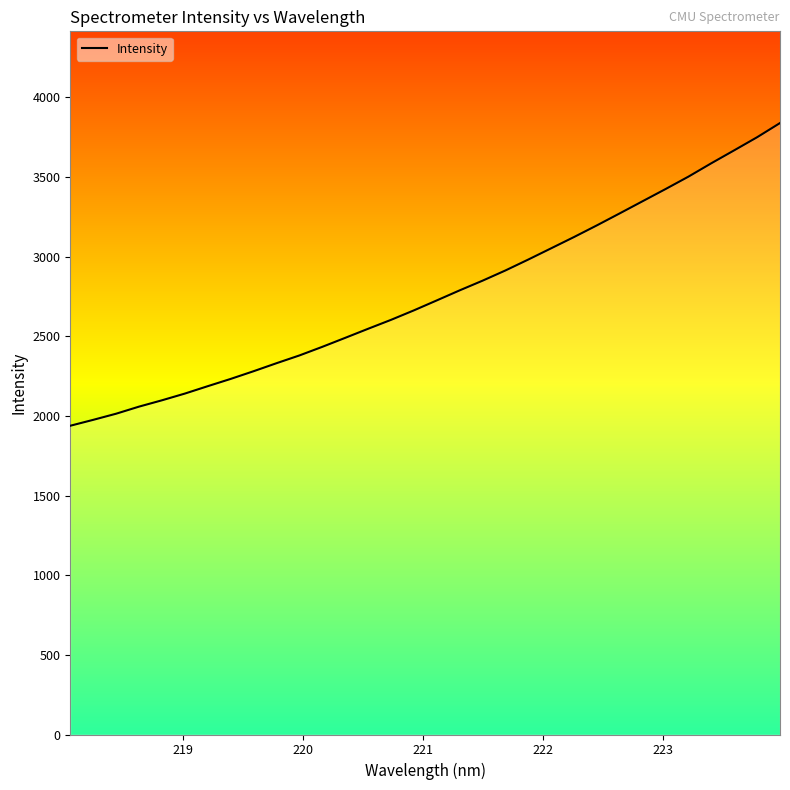

True or false: the data has more than 0 interior local peaks.

False